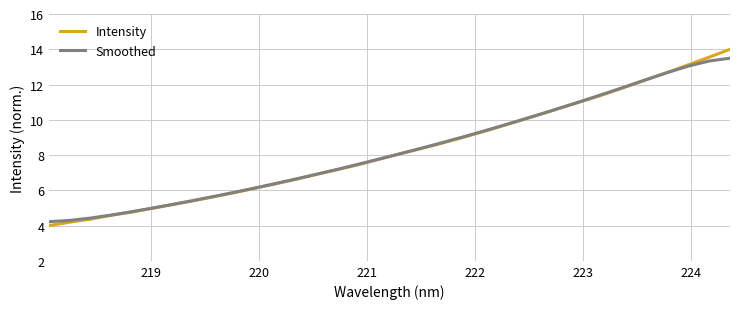

How many lines are shown in the chart?

2